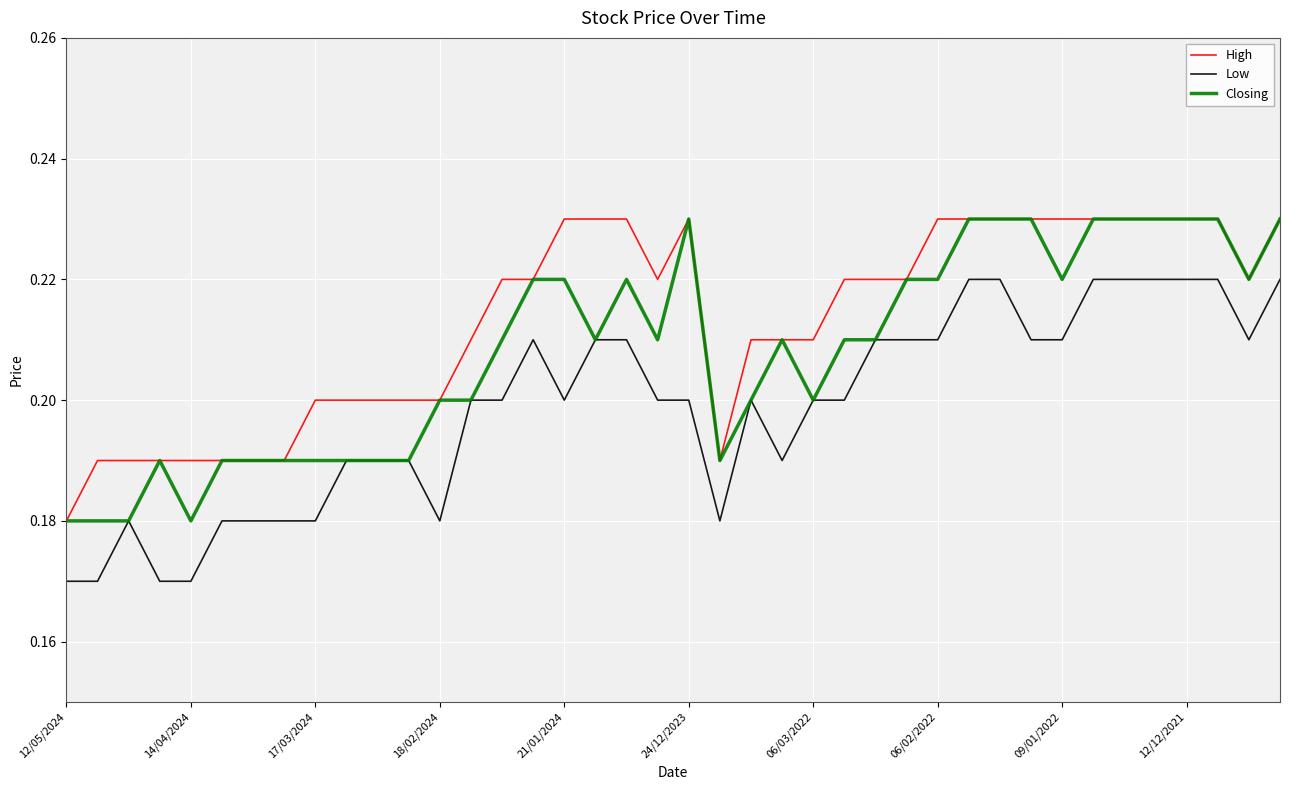

Rank the series by their average value, from highest to lowest.

High, Closing, Low